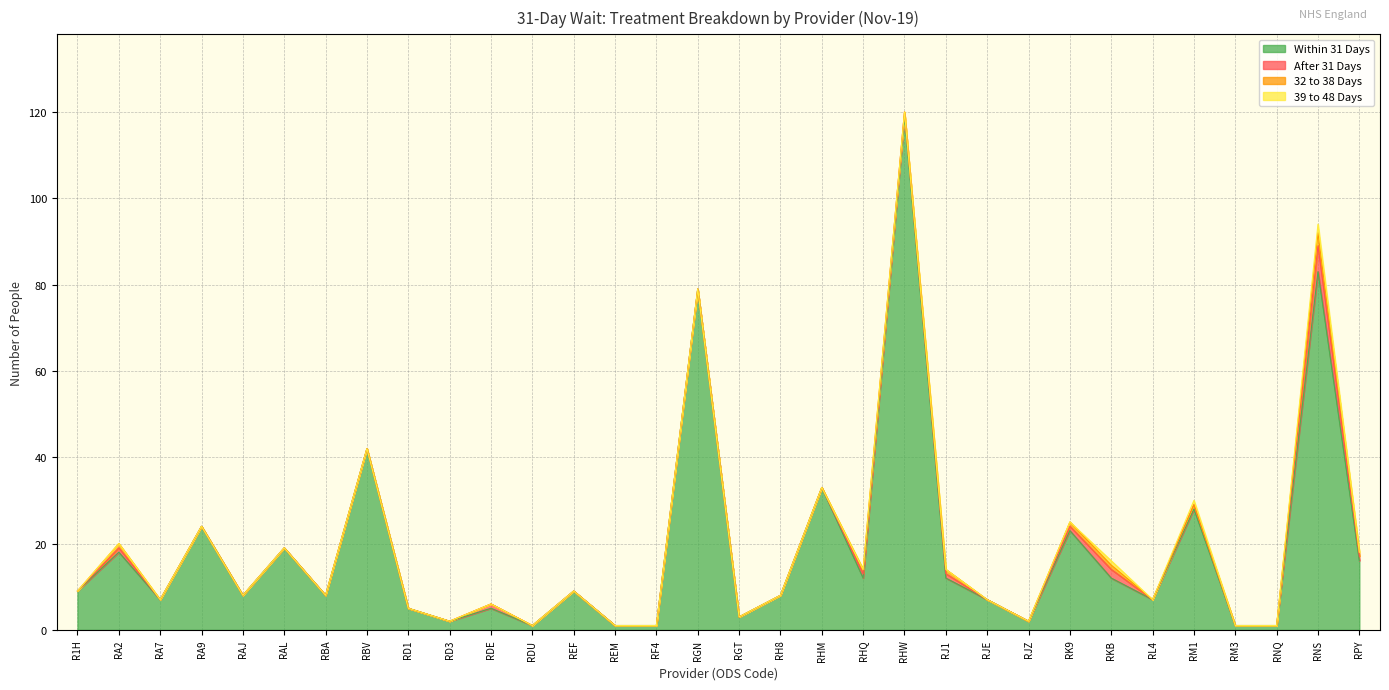

Reading right to left, extract all data points from this chart.

Within 31 Days: RPY=16	RNS=83	RNQ=1	RM3=1	RM1=28	RL4=7	RKB=12	RK9=23	RJZ=2	RJE=7	RJ1=12	RHW=119	RHQ=12	RHM=33	RH8=8	RGT=3	RGN=79	RF4=1	REM=1	REF=9	RDU=1	RDE=5	RD3=2	RD1=5	RBV=42	RBA=8	RAL=19	RAJ=8	RA9=24	RA7=7	RA2=18	R1H=9
After 31 Days: RPY=1	RNS=6	RNQ=0	RM3=0	RM1=1	RL4=0	RKB=2	RK9=1	RJZ=0	RJE=0	RJ1=1	RHW=1	RHQ=1	RHM=0	RH8=0	RGT=0	RGN=0	RF4=0	REM=0	REF=0	RDU=0	RDE=1	RD3=0	RD1=0	RBV=0	RBA=0	RAL=0	RAJ=0	RA9=0	RA7=0	RA2=1	R1H=0
32 to 38 Days: RPY=1	RNS=3	RNQ=0	RM3=0	RM1=0	RL4=0	RKB=1	RK9=1	RJZ=0	RJE=0	RJ1=1	RHW=0	RHQ=1	RHM=0	RH8=0	RGT=0	RGN=0	RF4=0	REM=0	REF=0	RDU=0	RDE=0	RD3=0	RD1=0	RBV=0	RBA=0	RAL=0	RAJ=0	RA9=0	RA7=0	RA2=1	R1H=0
39 to 48 Days: RPY=0	RNS=2	RNQ=0	RM3=0	RM1=1	RL4=0	RKB=1	RK9=0	RJZ=0	RJE=0	RJ1=0	RHW=0	RHQ=0	RHM=0	RH8=0	RGT=0	RGN=0	RF4=0	REM=0	REF=0	RDU=0	RDE=0	RD3=0	RD1=0	RBV=0	RBA=0	RAL=0	RAJ=0	RA9=0	RA7=0	RA2=0	R1H=0